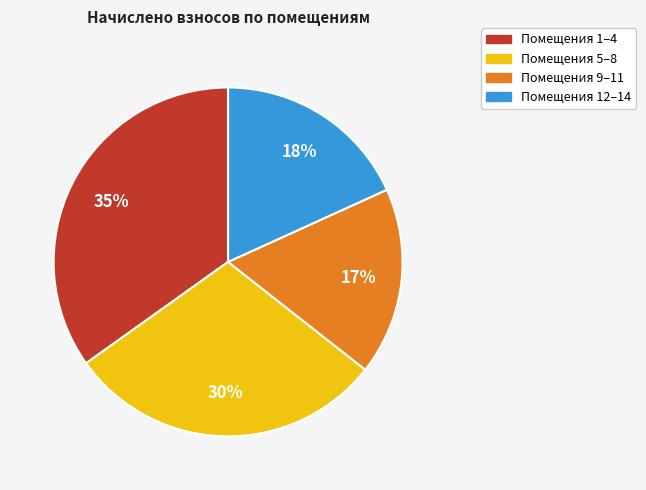

Does any single category account for the majority?

No